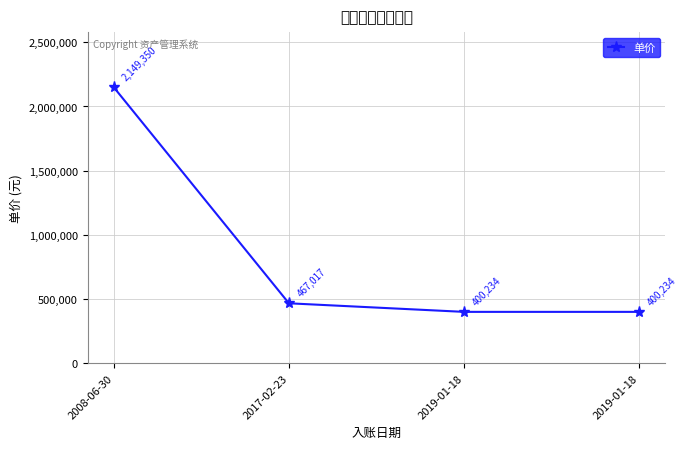

What is the difference between the second highest and second lowest values?

66783